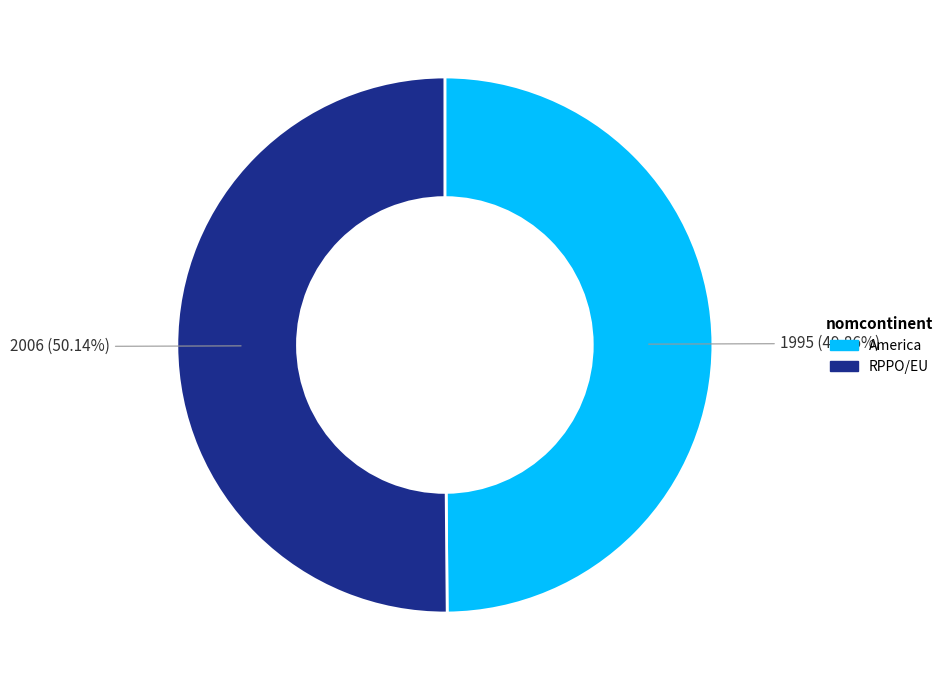

Is there any slice that represents more than half of the pie?

Yes